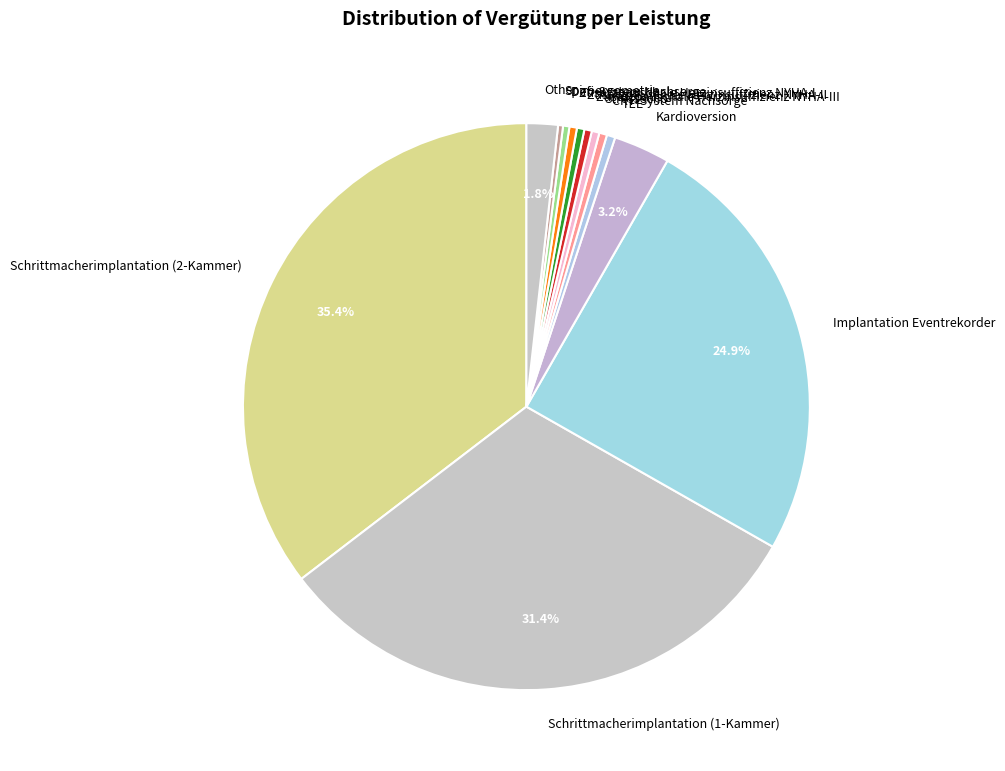

Which has a higher value, Implantation Eventrekorder or CRT-System Nachsorge?

Implantation Eventrekorder